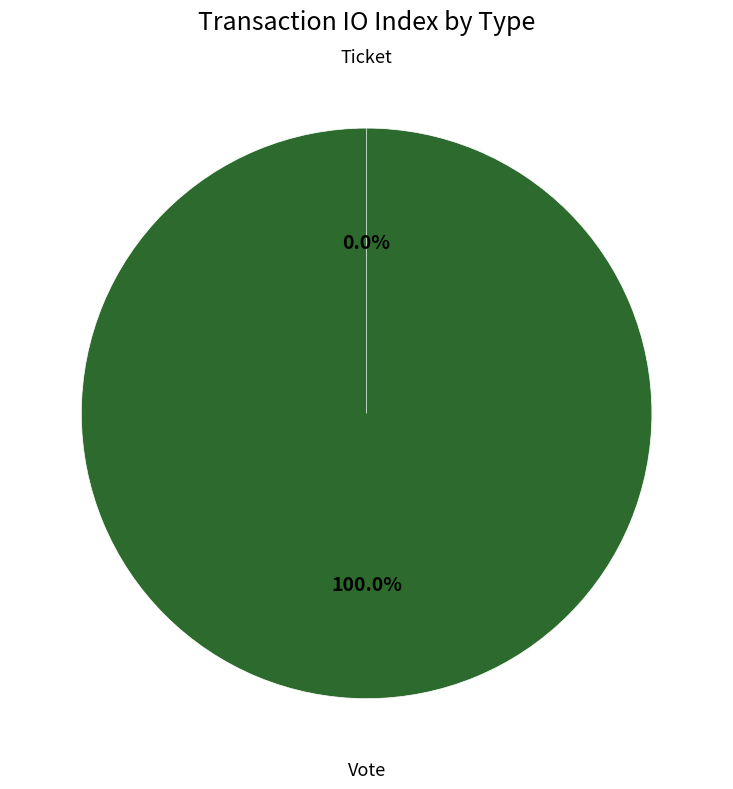

Is it true that Ticket is 1% of the pie?

False